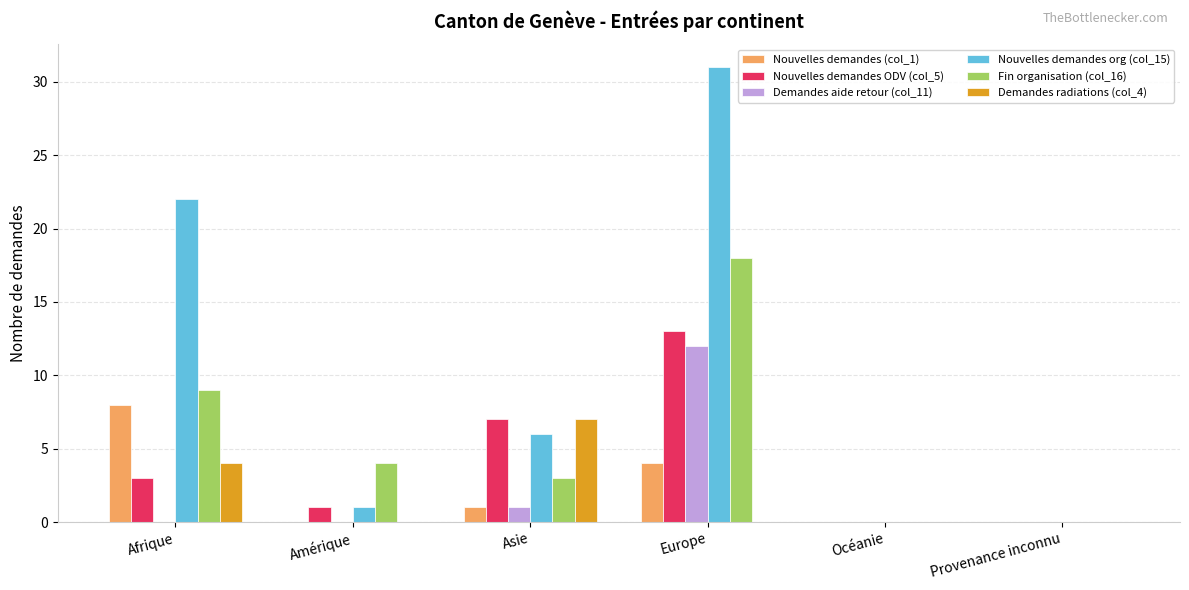

What are all the series names shown in the legend?

Nouvelles demandes (col_1), Nouvelles demandes ODV (col_5), Demandes aide retour (col_11), Nouvelles demandes org (col_15), Fin organisation (col_16), Demandes radiations (col_4)